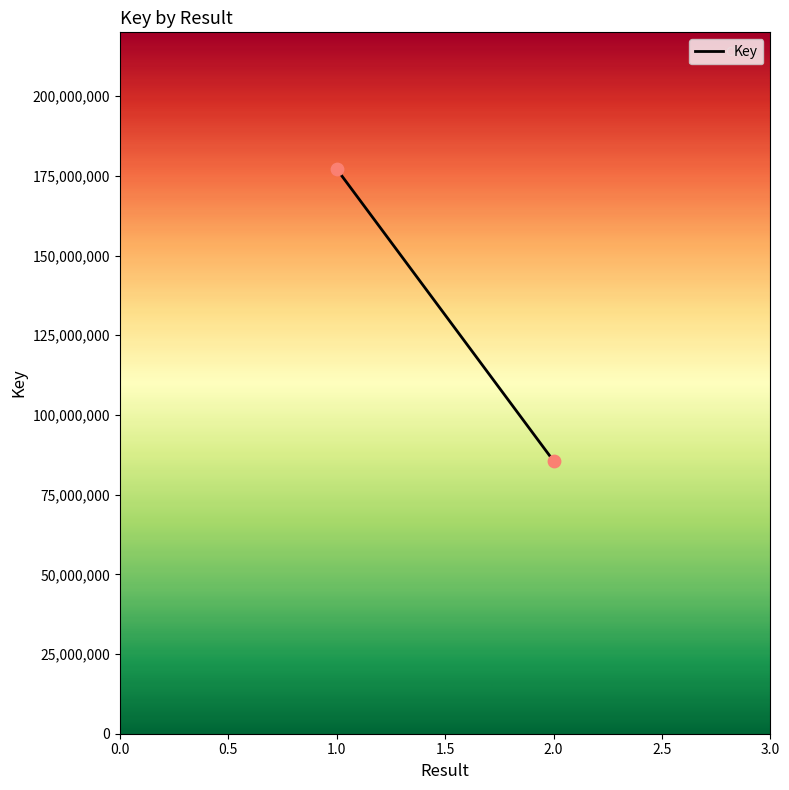

What is the average Y value?

131370680